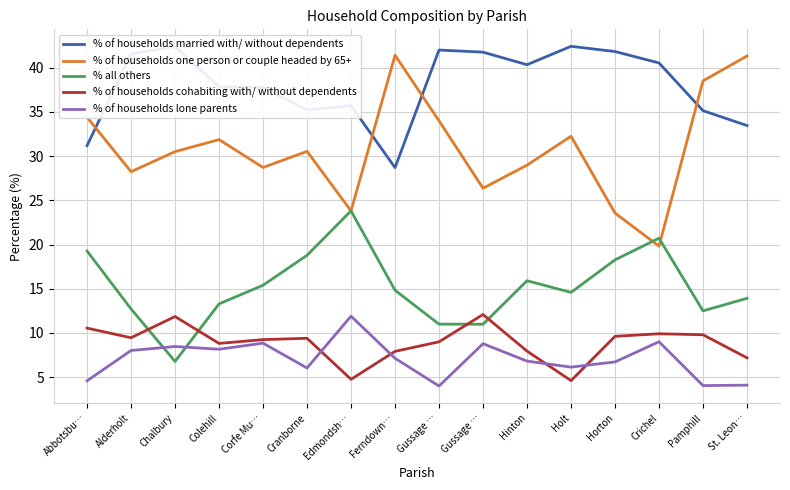

Is the value of % of households married with/ without dependents at Alderholt greater than the value of % of households one person or couple headed by 65+ at Hinton?

Yes